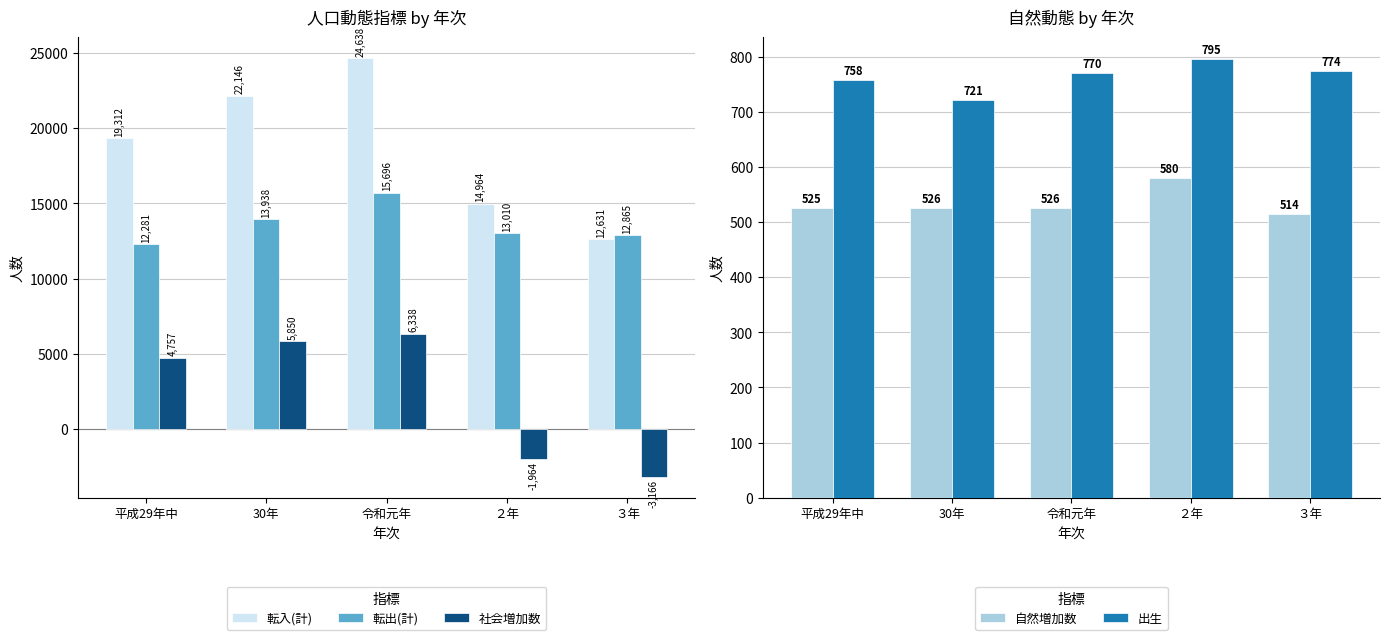

What are all the series names shown in the legend?

転入(計), 転出(計), 社会増加数, 自然増加数, 出生